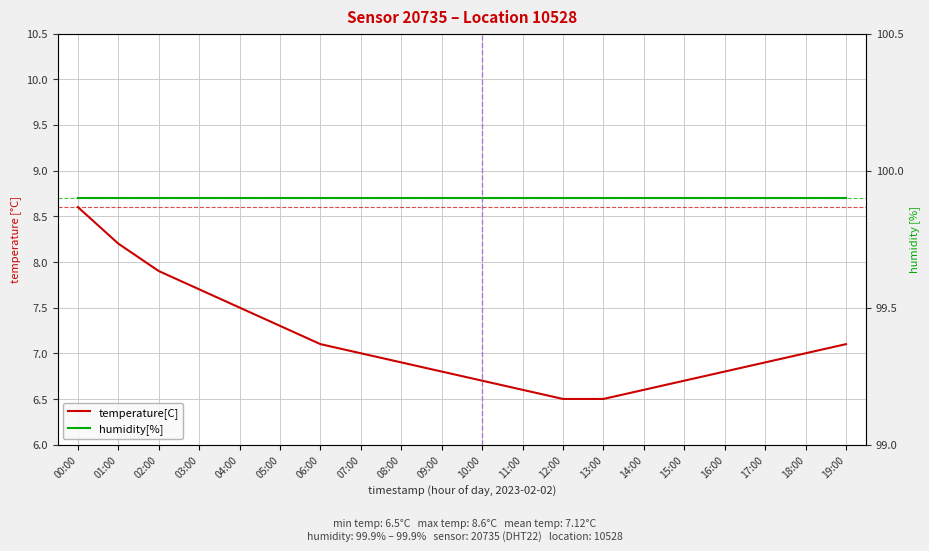

True or false: temperature[C] and humidity[%] cross at least once.

False